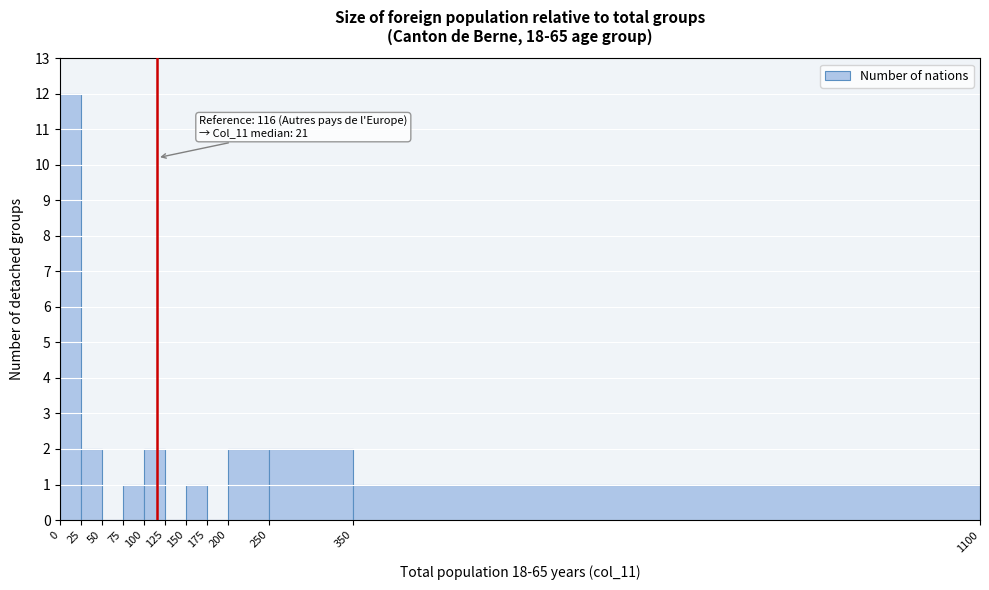

Over which range of the x-axis is the bar tallest?

0 to 25